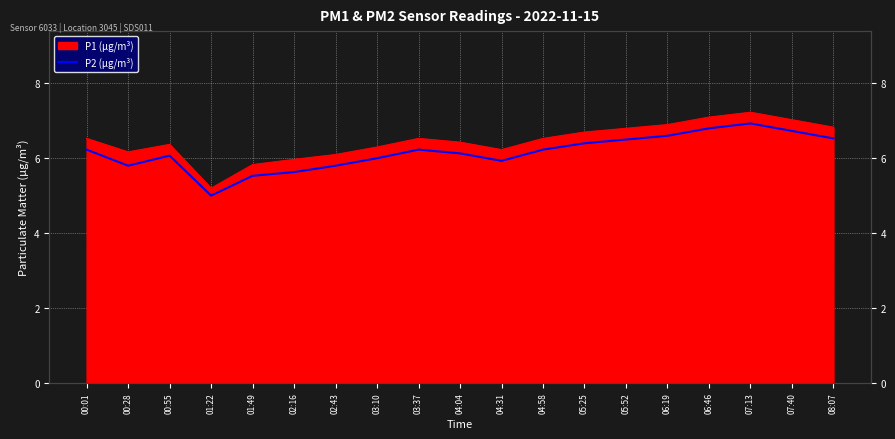

Does the chart display data point markers on the line(s)?

No